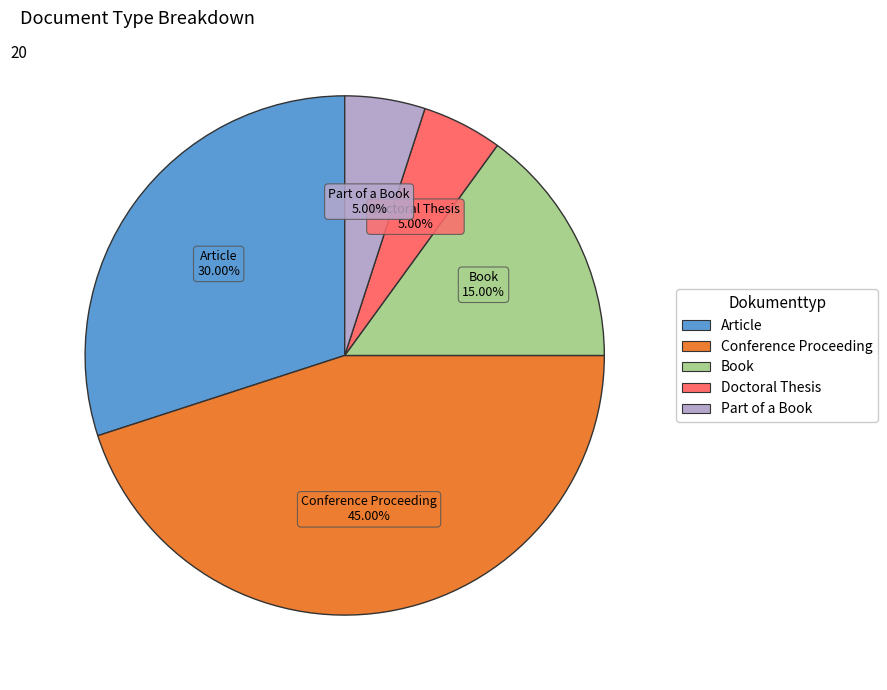

To the nearest percent, what is the difference between the Article and Conference Proceeding slice percentages?

15%